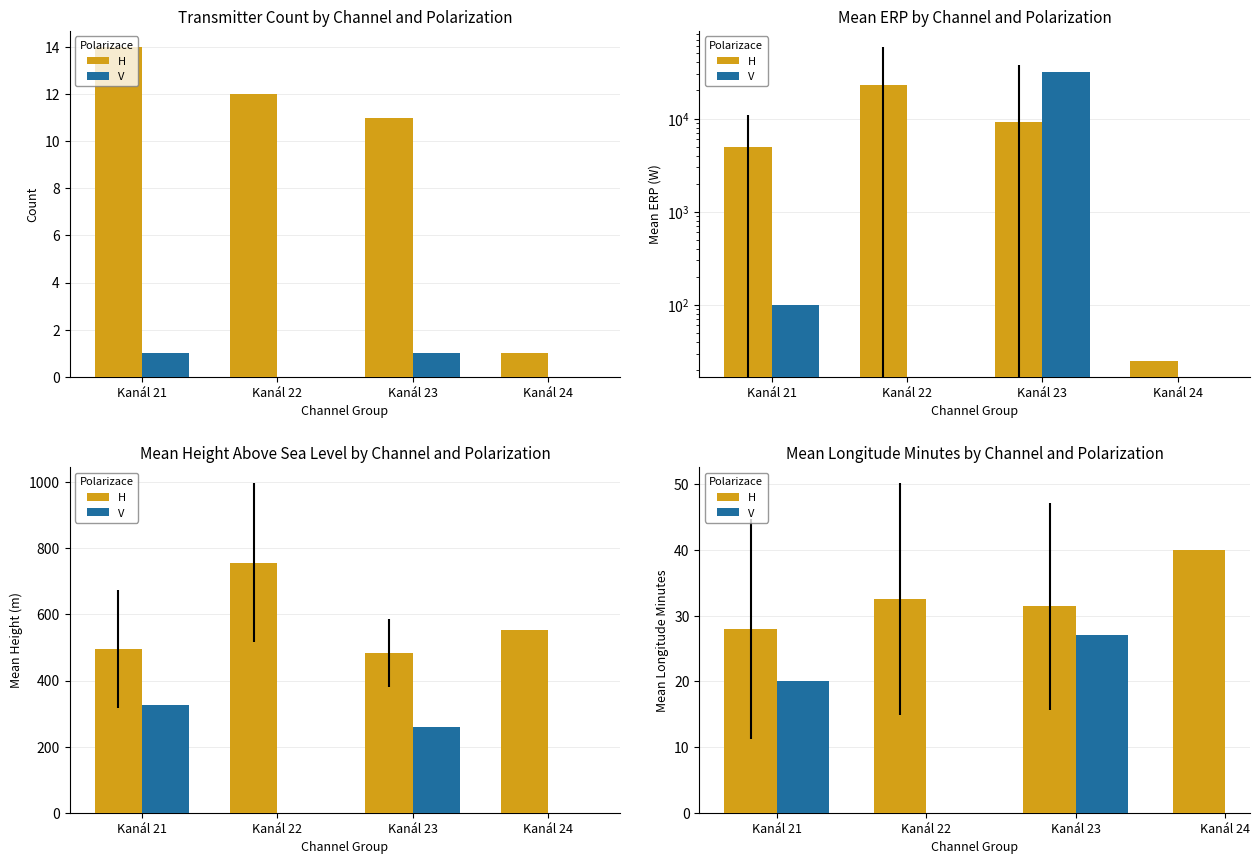

True or false: H has a value of 22.4 at Kanál 24.

False